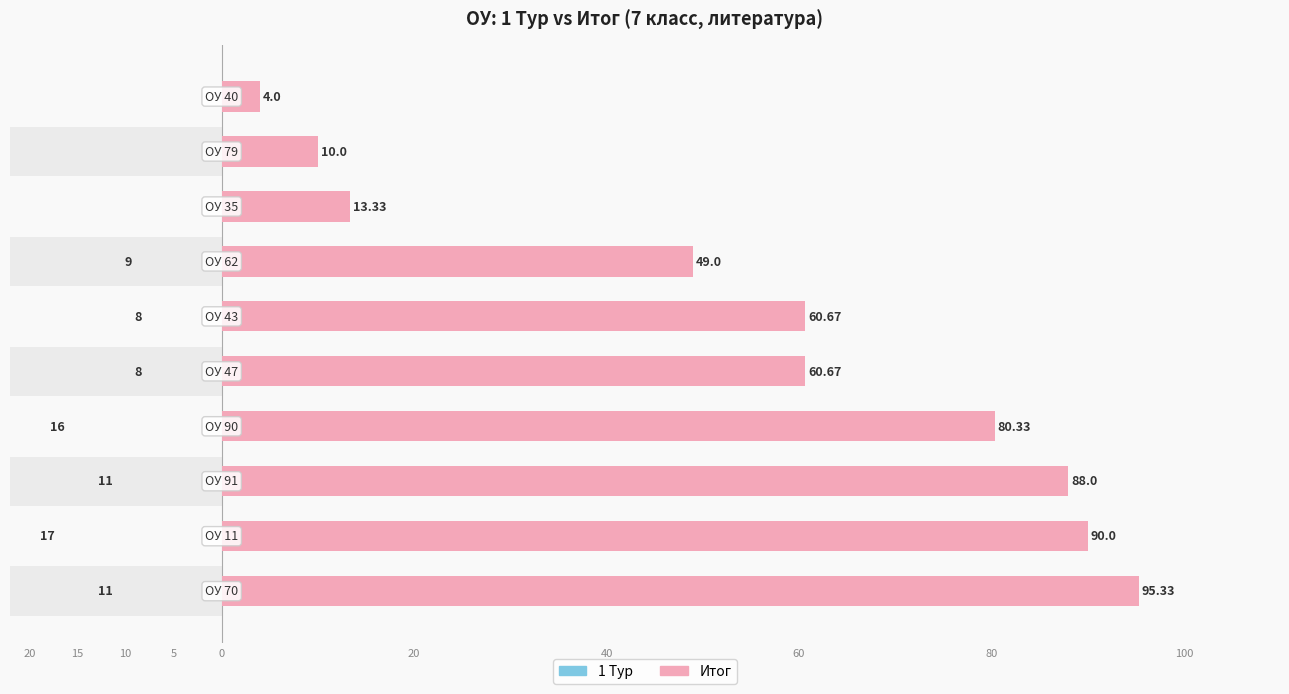

Is it true that 1 Тур equals 19.5 at 20?

False